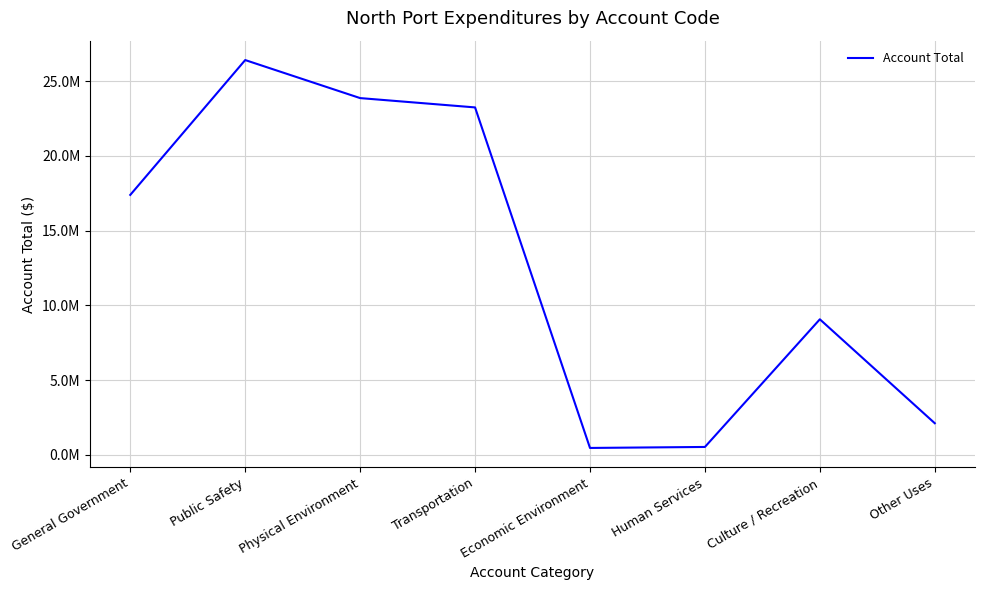

Read the value at Physical Environment, to the nearest 100.

23872800